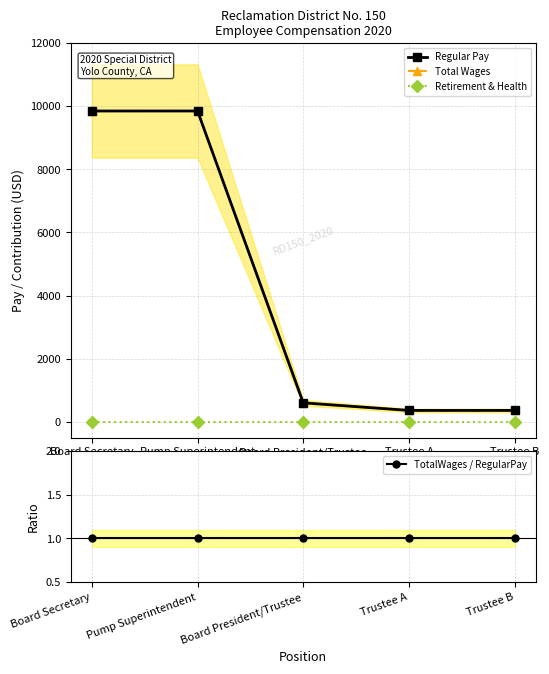

Which category has the highest value in the Retirement & Health series?

Board Secretary